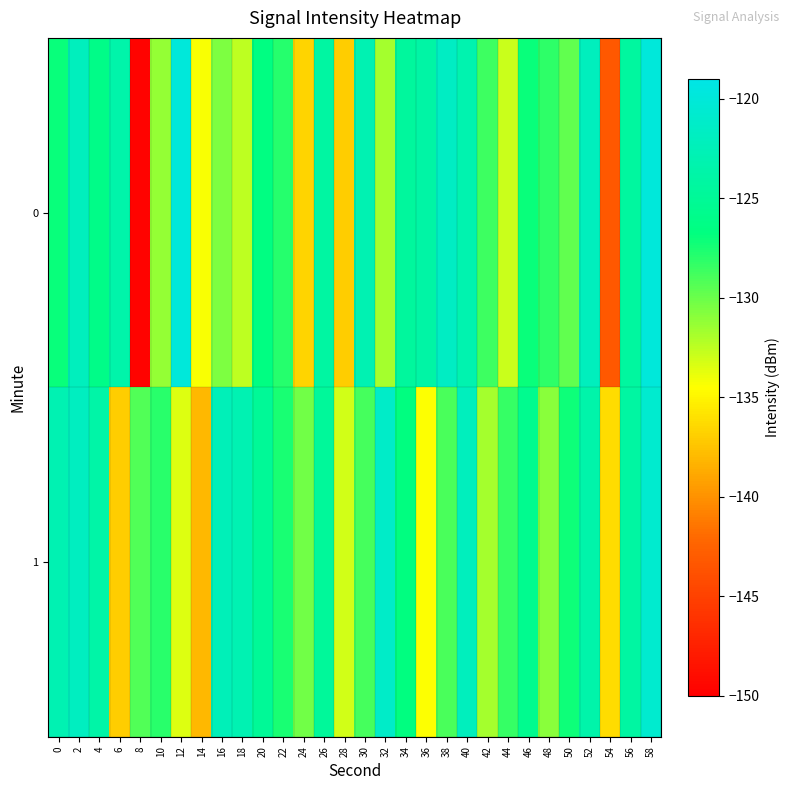

Reading left to right, transcribe all the data shown in this chart.

0: 0=-127.1	2=-122.0	4=-126.1	6=-123.6	8=-149.7	10=-131.2	12=-120.0	14=-134.3	16=-130.5	18=-132.6	20=-126.6	22=-127.9	24=-136.6	26=-124.2	28=-137.0	30=-122.9	32=-131.8	34=-124.5	36=-123.9	38=-121.6	40=-123.2	42=-128.6	44=-132.9	46=-127.1	48=-128.2	50=-129.7	52=-122.1	54=-143.3	56=-124.4	58=-120.0
1: 0=-123.0	2=-121.8	4=-123.8	6=-137.0	8=-129.2	10=-128.1	12=-133.4	14=-138.1	16=-122.5	18=-123.0	20=-125.0	22=-127.5	24=-130.2	26=-124.8	28=-133.1	30=-128.9	32=-121.3	34=-126.7	36=-134.5	38=-129.0	40=-122.1	42=-131.8	44=-128.4	46=-125.6	48=-130.9	50=-127.2	52=-123.5	54=-136.2	56=-124.1	58=-120.8